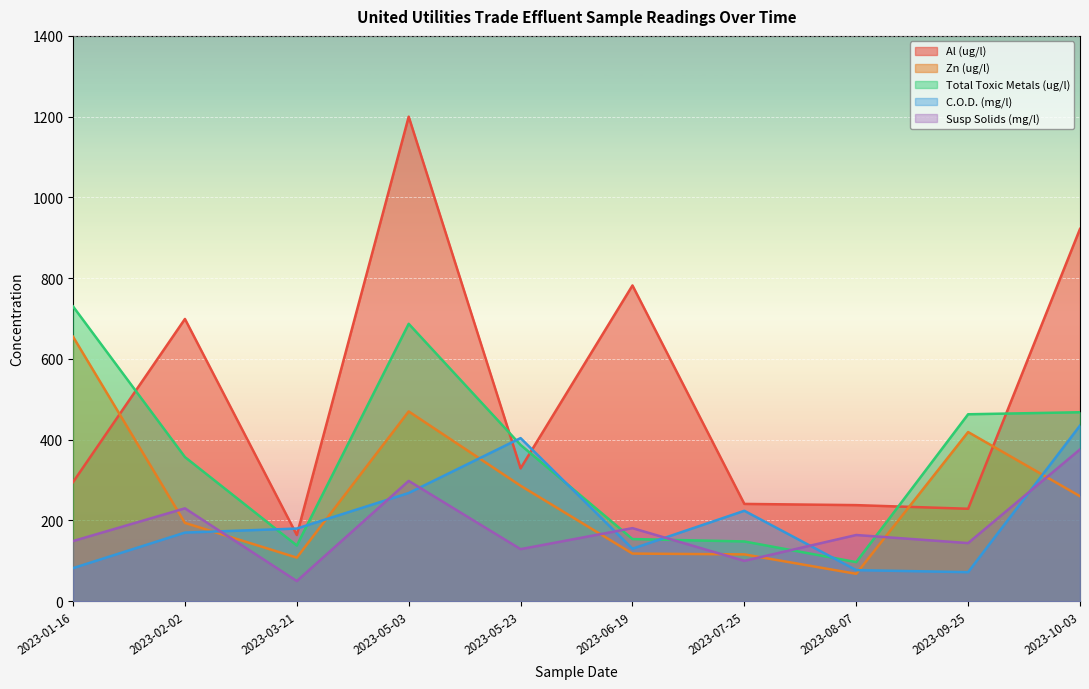

Which category has the lowest value across all series?

2023-03-21